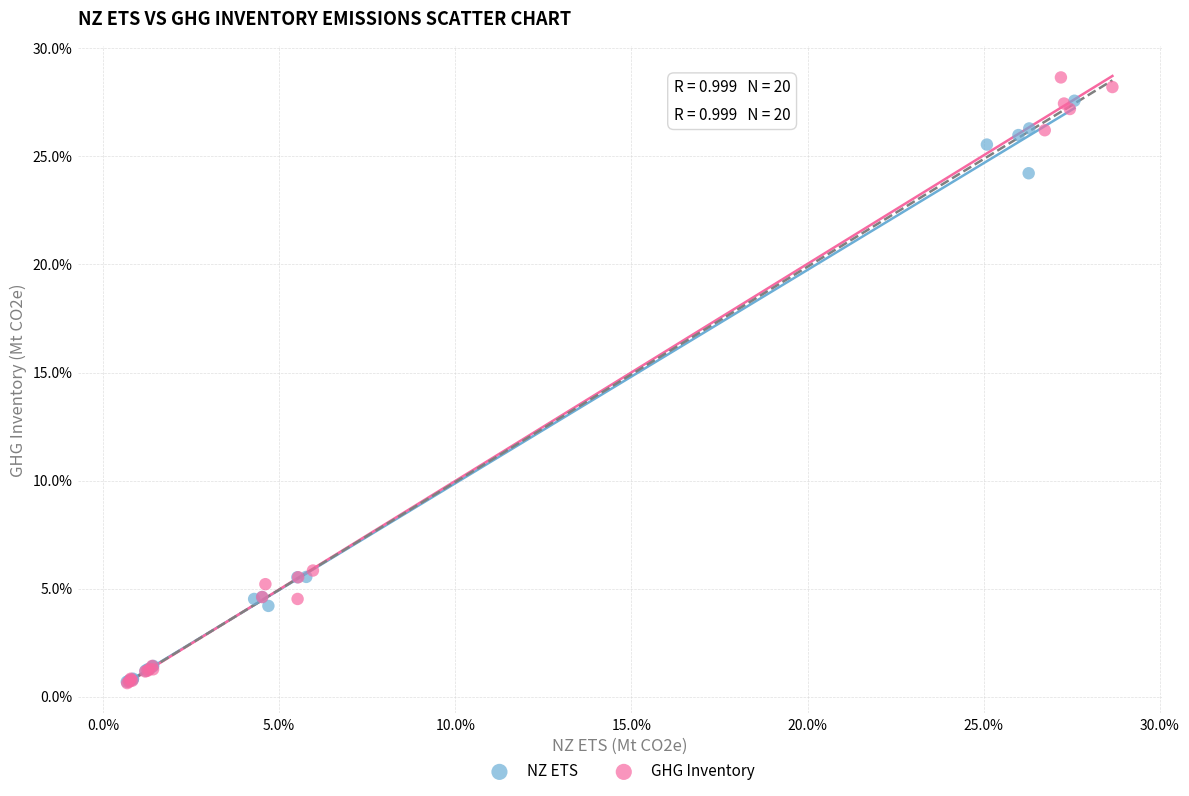

Which series reaches the maximum Y coordinate?

GHG Inventory